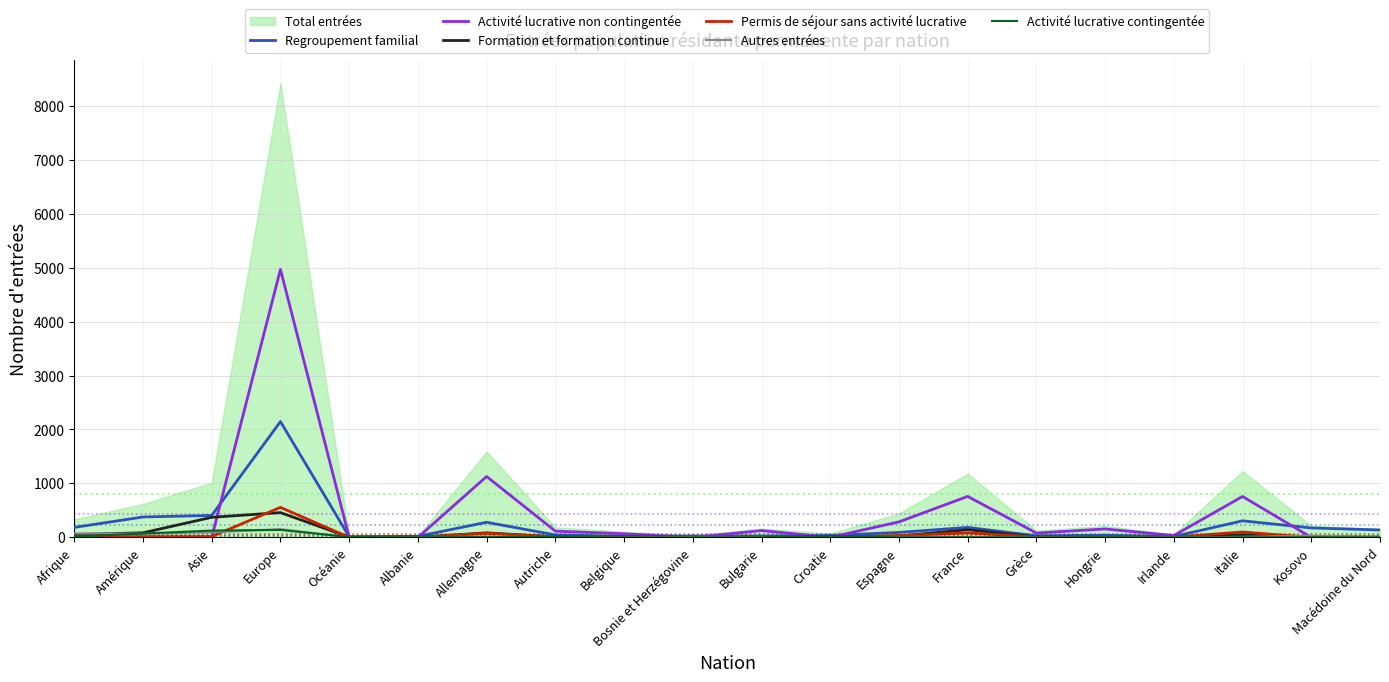

Where does the Formation et formation continue series first go above 9?

Afrique